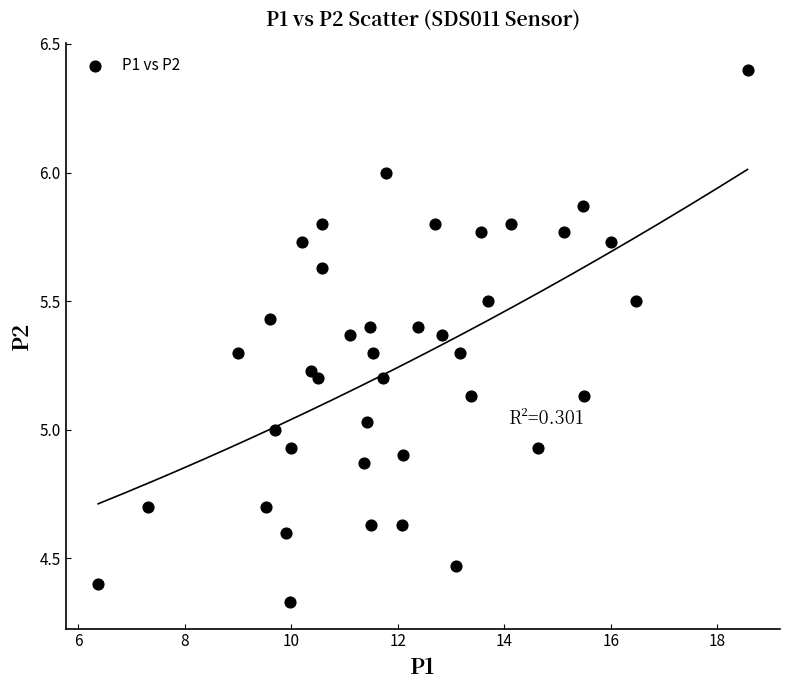

What is the range of Y values (max minus min)?

2.1